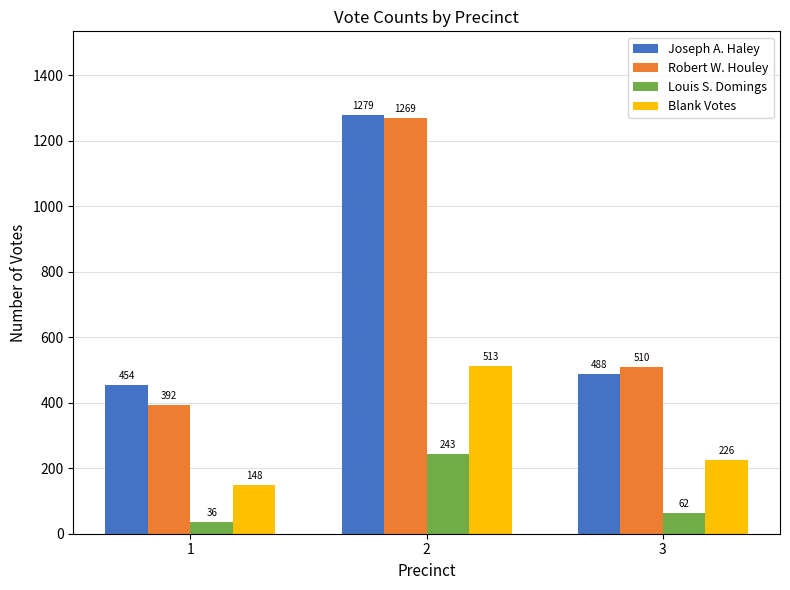

Reading left to right, what are all the values shown in this chart?

Joseph A. Haley: 454	1279	488
Robert W. Houley: 392	1269	510
Louis S. Domings: 36	243	62
Blank Votes: 148	513	226